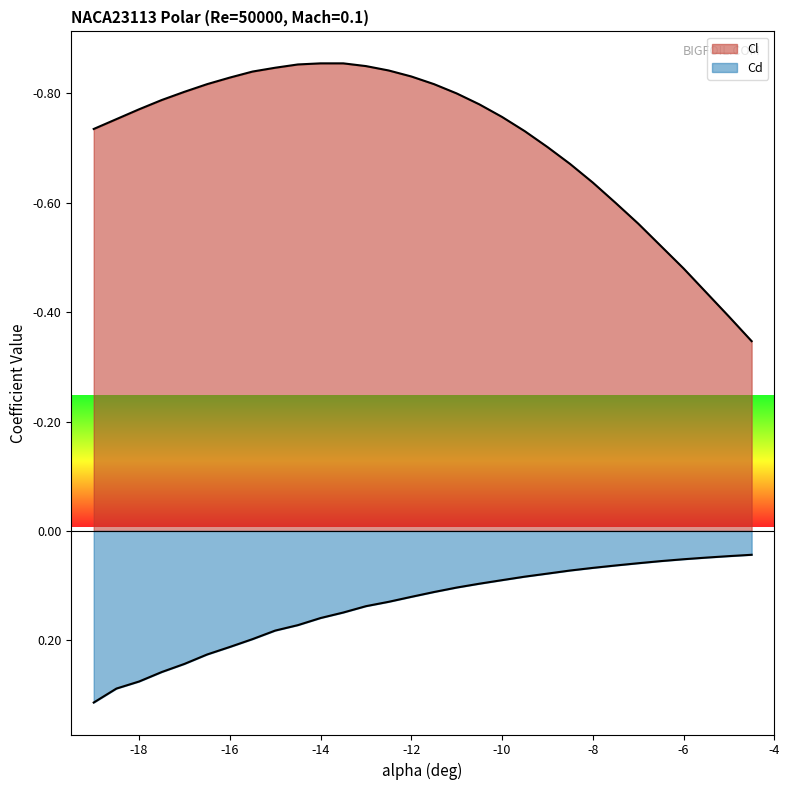

List the series in order of their overall mean, lowest first.

Cl, Cd